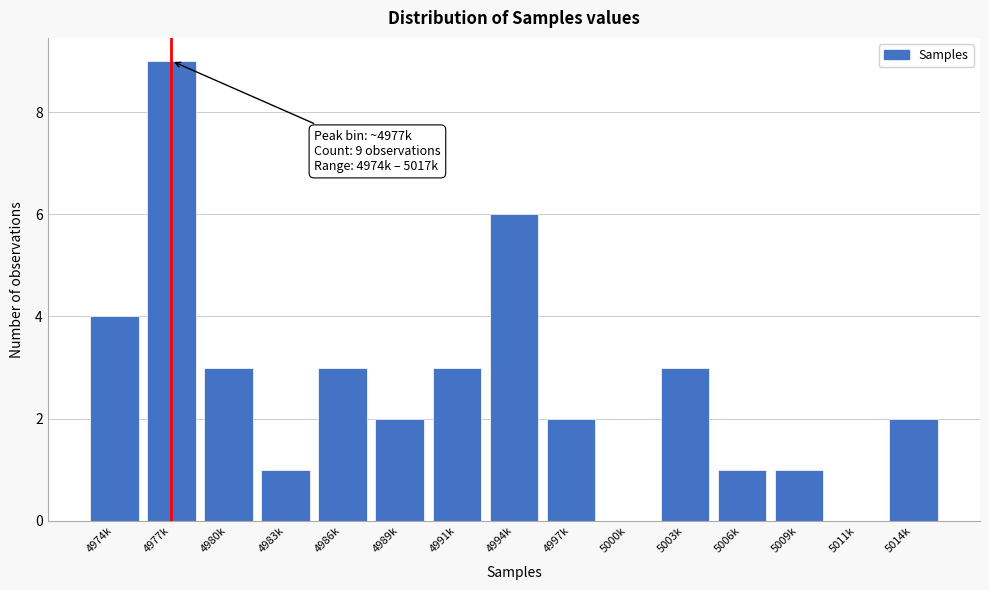

Reading left to right, list all the values displayed in this chart.

4974k=4	4977k=9	4980k=3	4983k=1	4986k=3	4989k=2	4991k=3	4994k=6	4997k=2	5000k=0	5003k=3	5006k=1	5009k=1	5011k=0	5014k=2